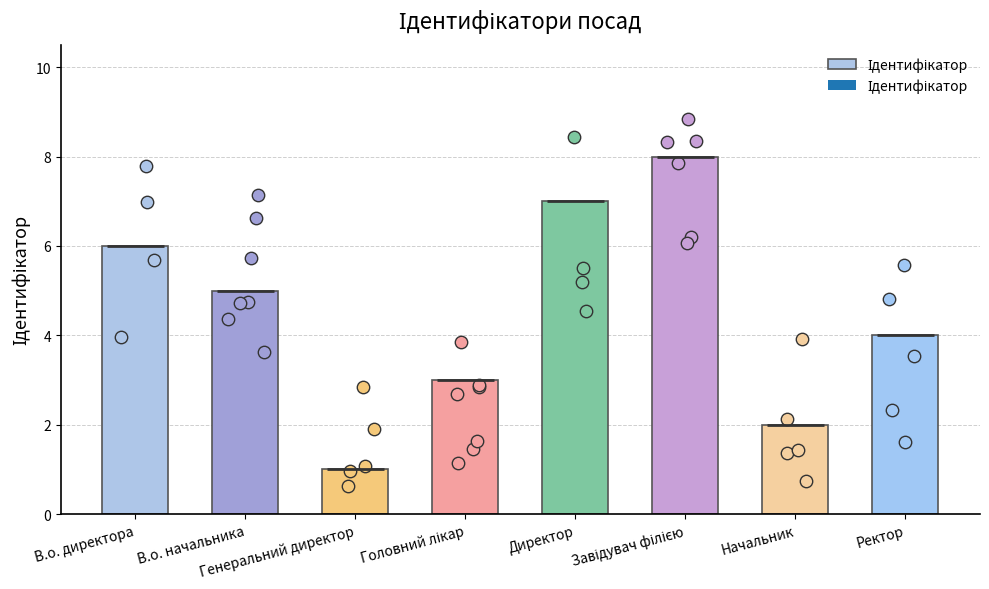

What is the ratio of the value at Завідувач філією to the value at Головний лікар?

2.7